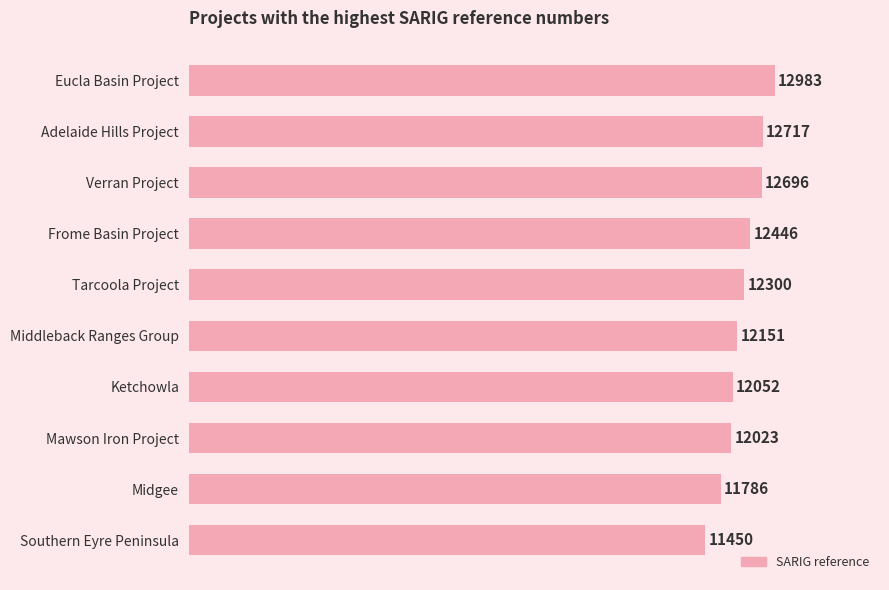

Reading bottom to top, transcribe all the data shown in this chart.

Southern Eyre Peninsula=11450	Midgee=11786	Mawson Iron Project=12023	Ketchowla=12052	Middleback Ranges Group=12151	Tarcoola Project=12300	Frome Basin Project=12446	Verran Project=12696	Adelaide Hills Project=12717	Eucla Basin Project=12983